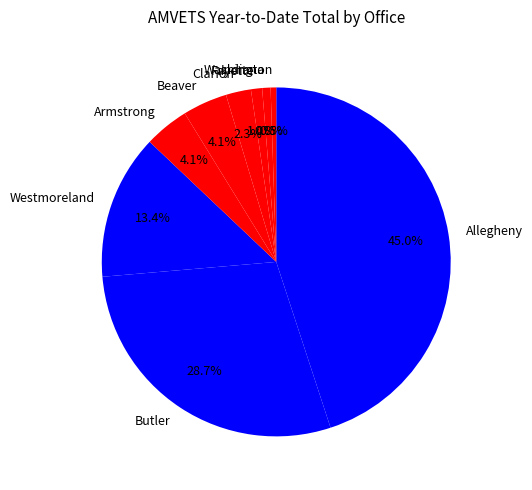

Approximately how many times larger is the value at Butler compared to Washington?

55.5